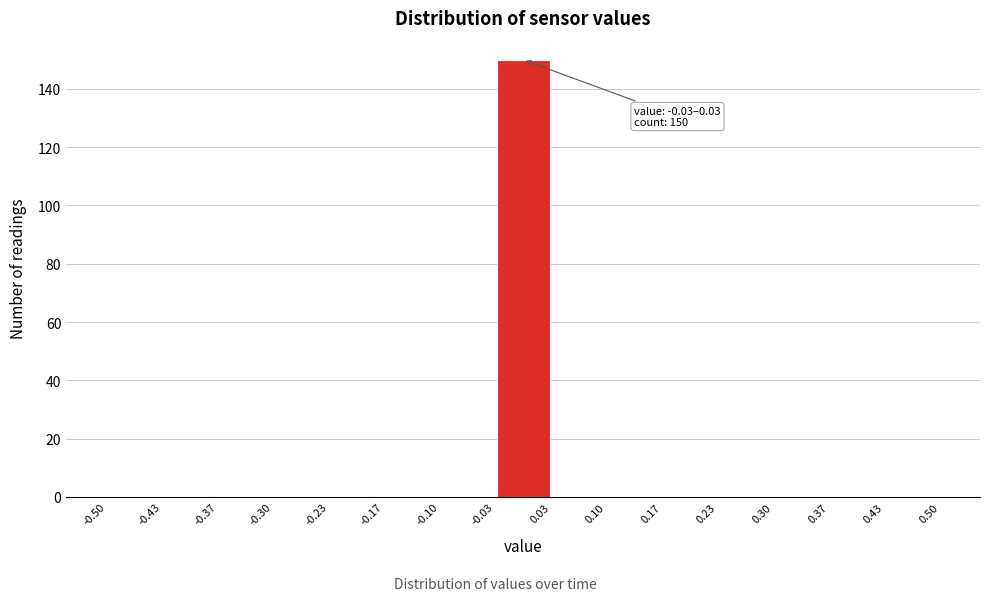

Which range on the x-axis has the tallest bar?

-0.03 to 0.03